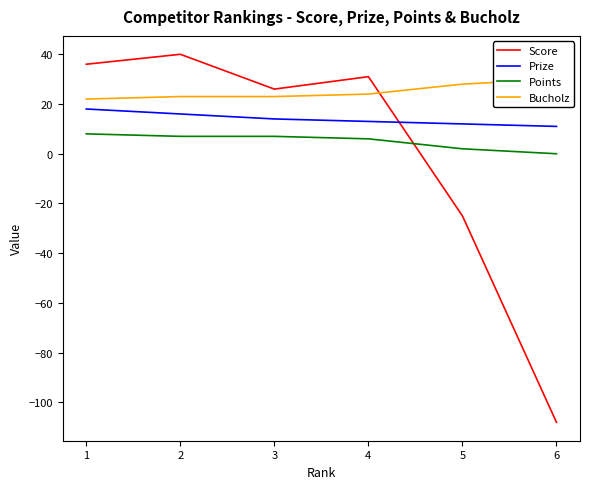

The Points series shows 2 at 5. True or false?

True